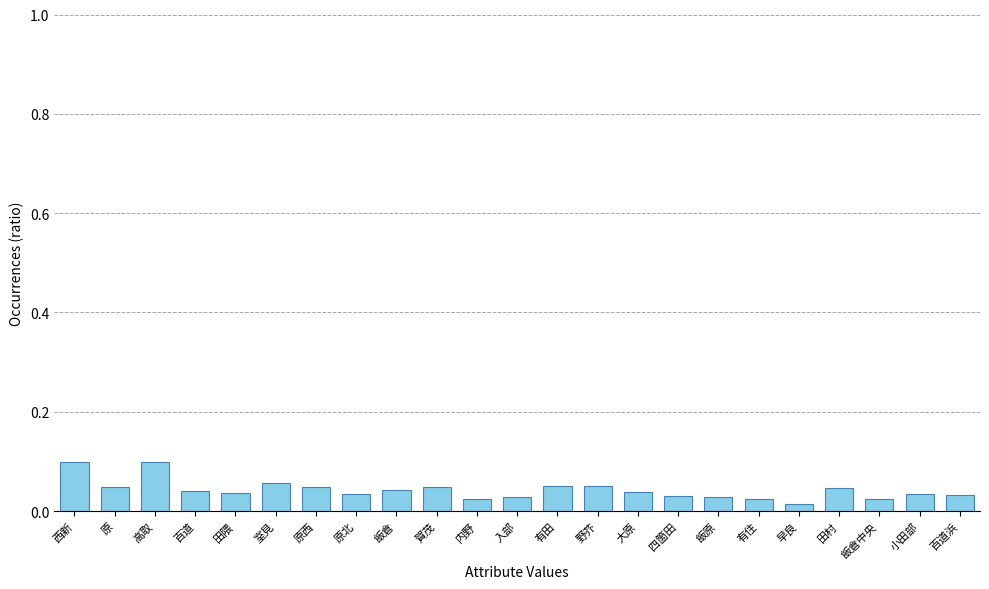

Which category has the lowest value across all series?

早良